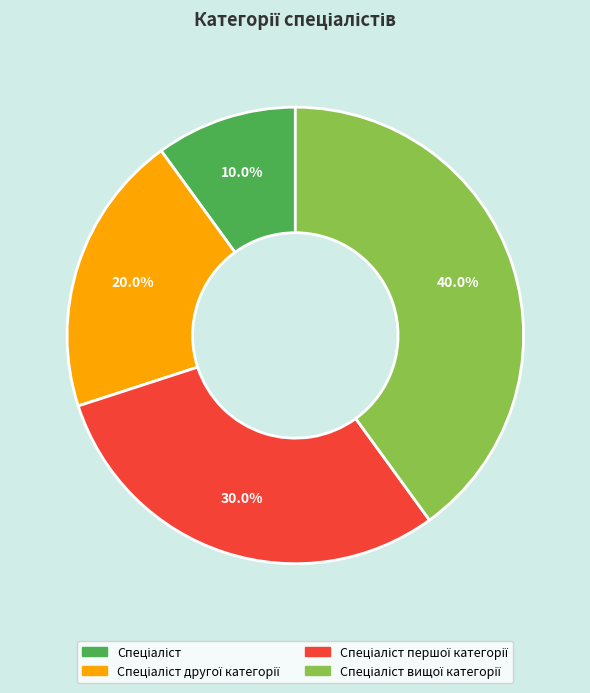

How many slices are in this pie chart?

4